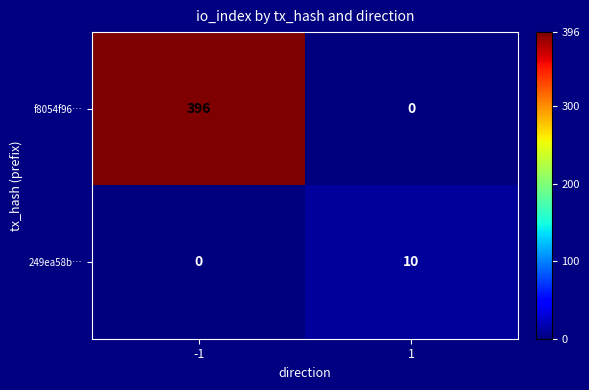

What is the sum of all 249ea58b… values?

10